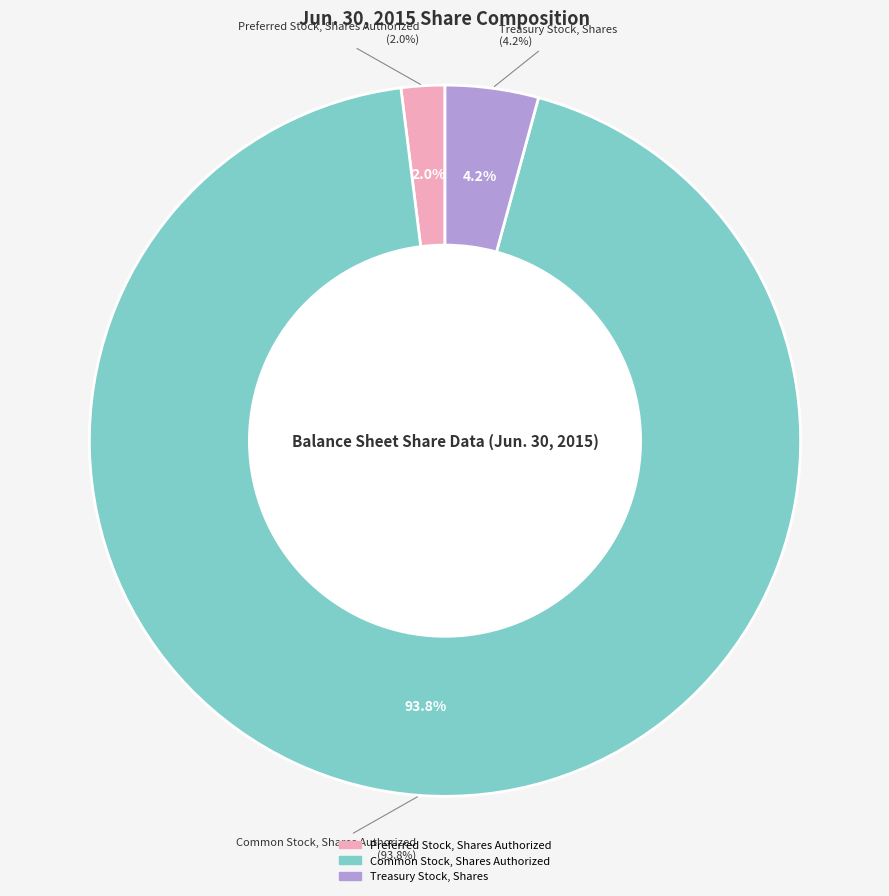

What percentage is the Preferred Stock, Shares Authorized slice, to the nearest percent?

2%